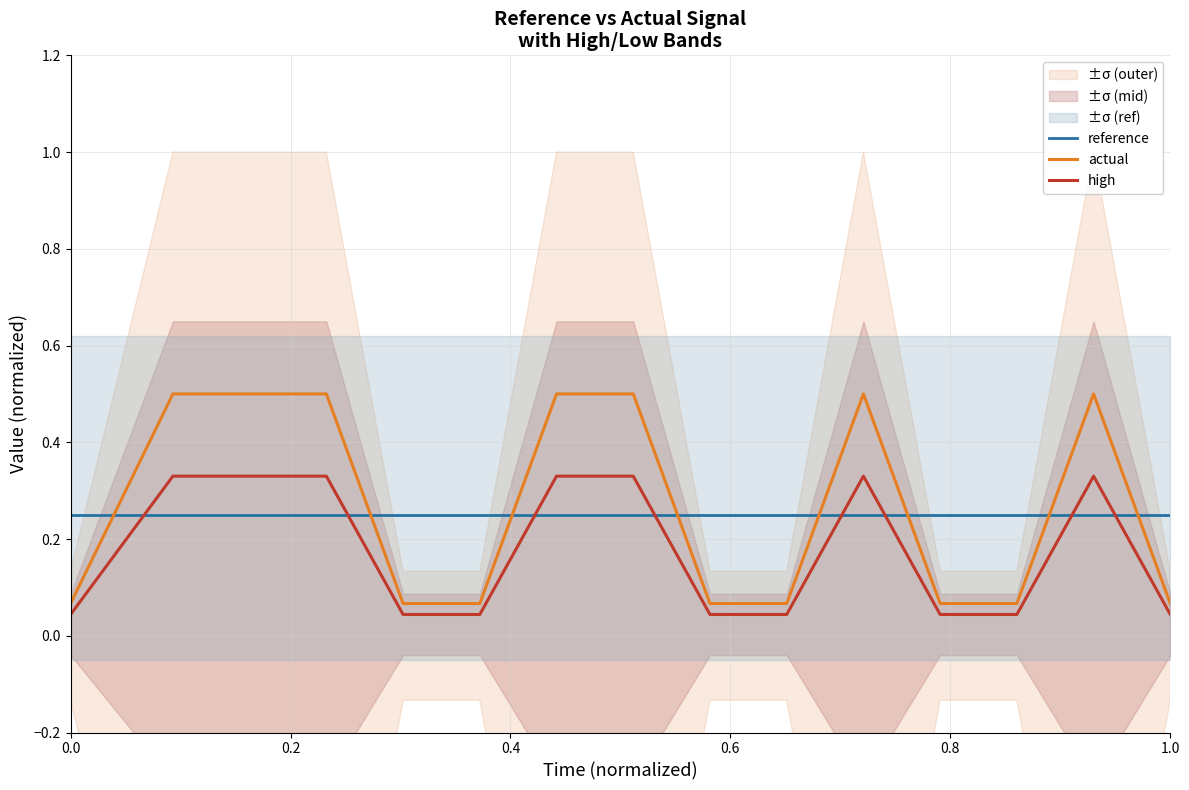

The value of actual at 0.0 is 0.0. True or false?

False